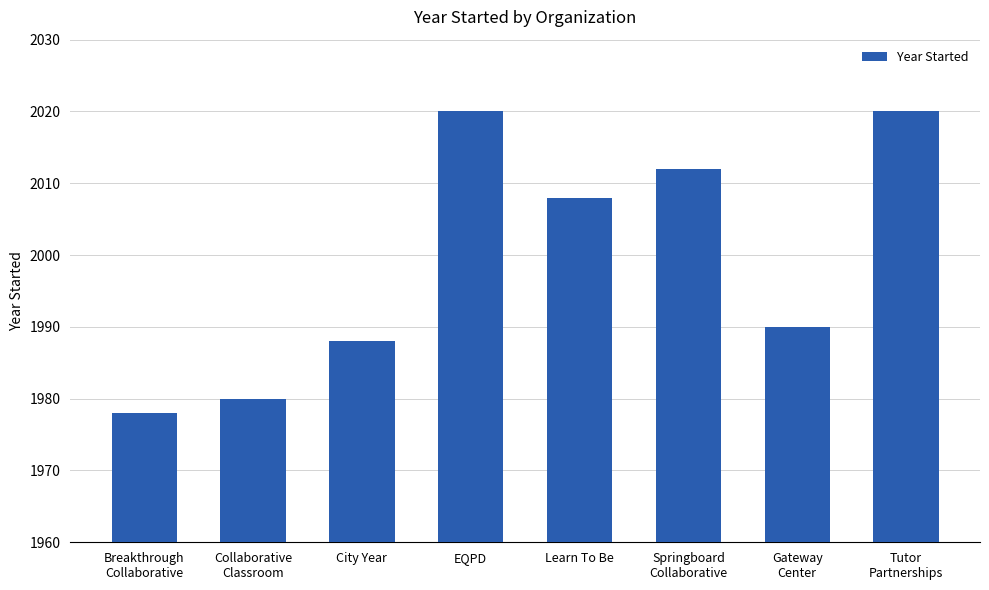

What is the label of the 5th bar from the left?

Learn To Be